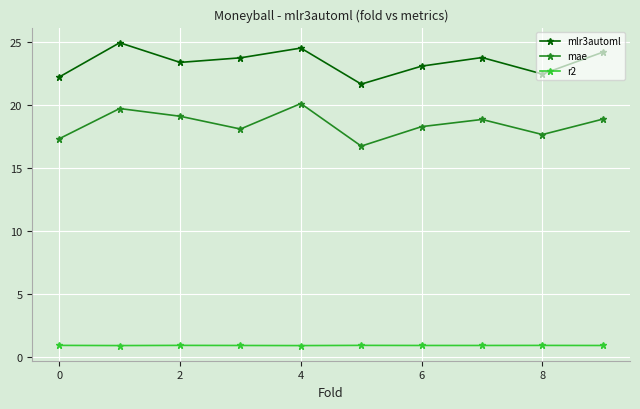

What is the lowest value of the r2 series?

0.9